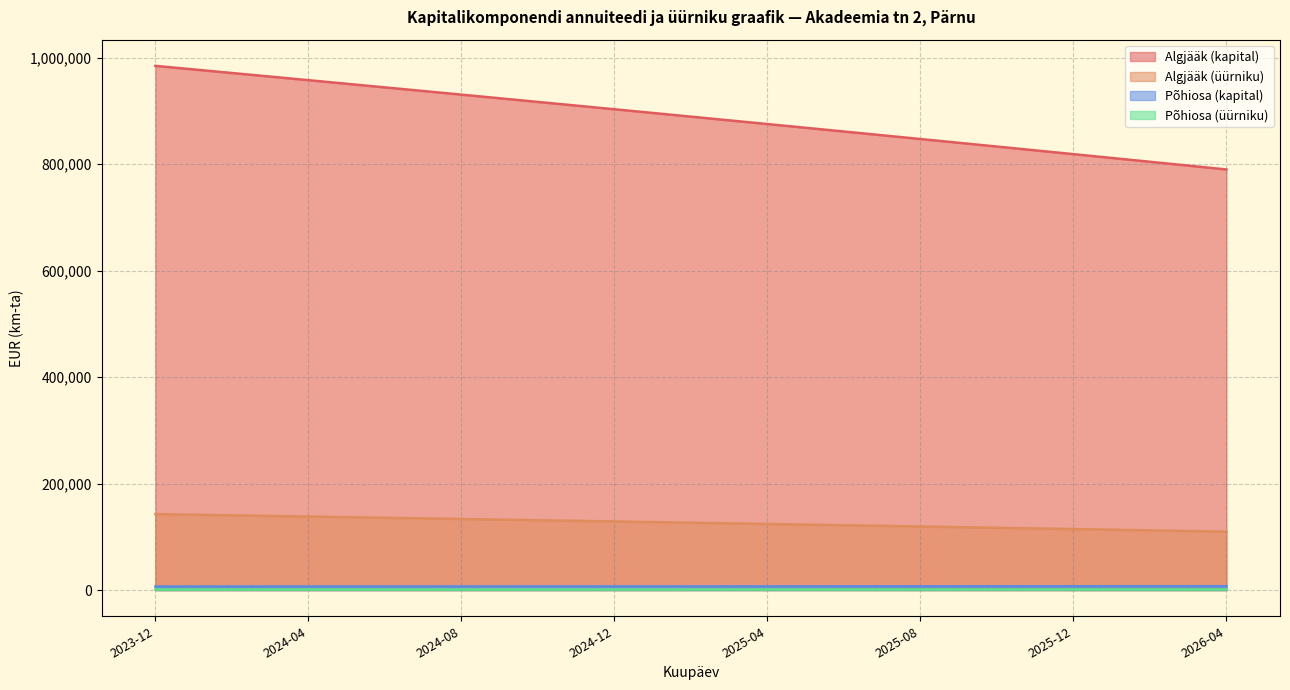

True or false: Algjääk (kapital) and Põhiosa (üürniku) intersect in this chart.

False